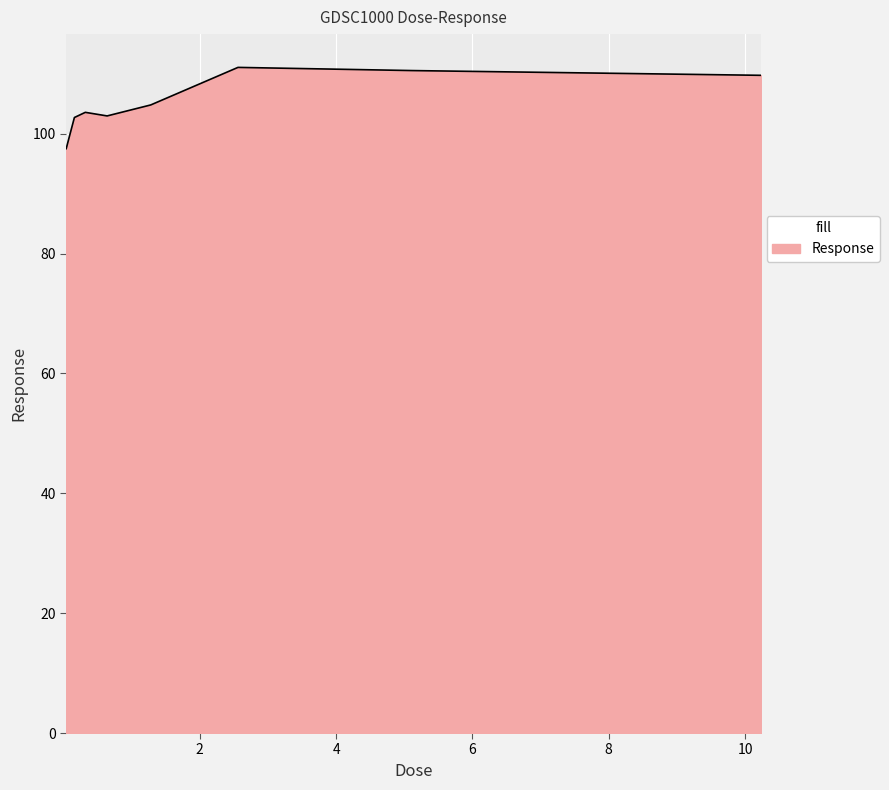

What is the difference between the maximum and minimum values?

13.6